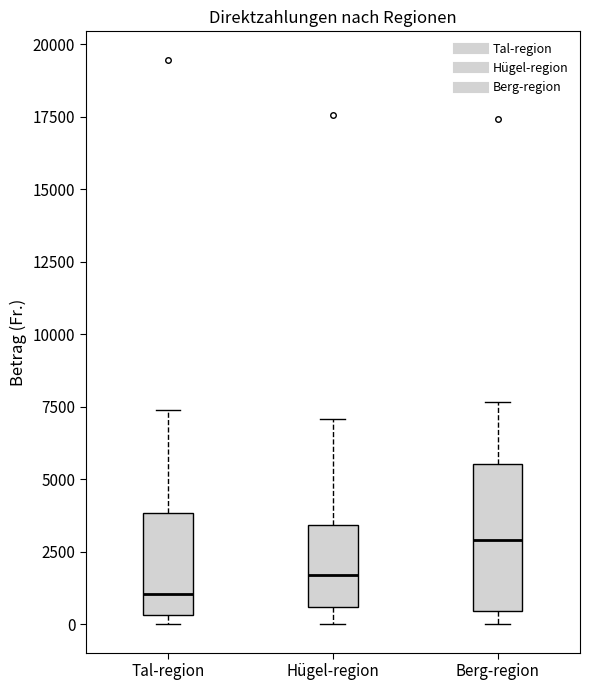

Reading left to right, transcribe this box plot: for each box, give where its median line is, the range the box spans, and where its two whiskers end, as read against the y-axis. The values are not printed on the chart, so give them approximately, as read against the axis.

Tal-region: median 1000, box 500 to 4000, whiskers 0 to 7500
Hügel-region: median 1500, box 500 to 3500, whiskers 0 to 7000
Berg-region: median 3000, box 500 to 5500, whiskers 0 to 7500